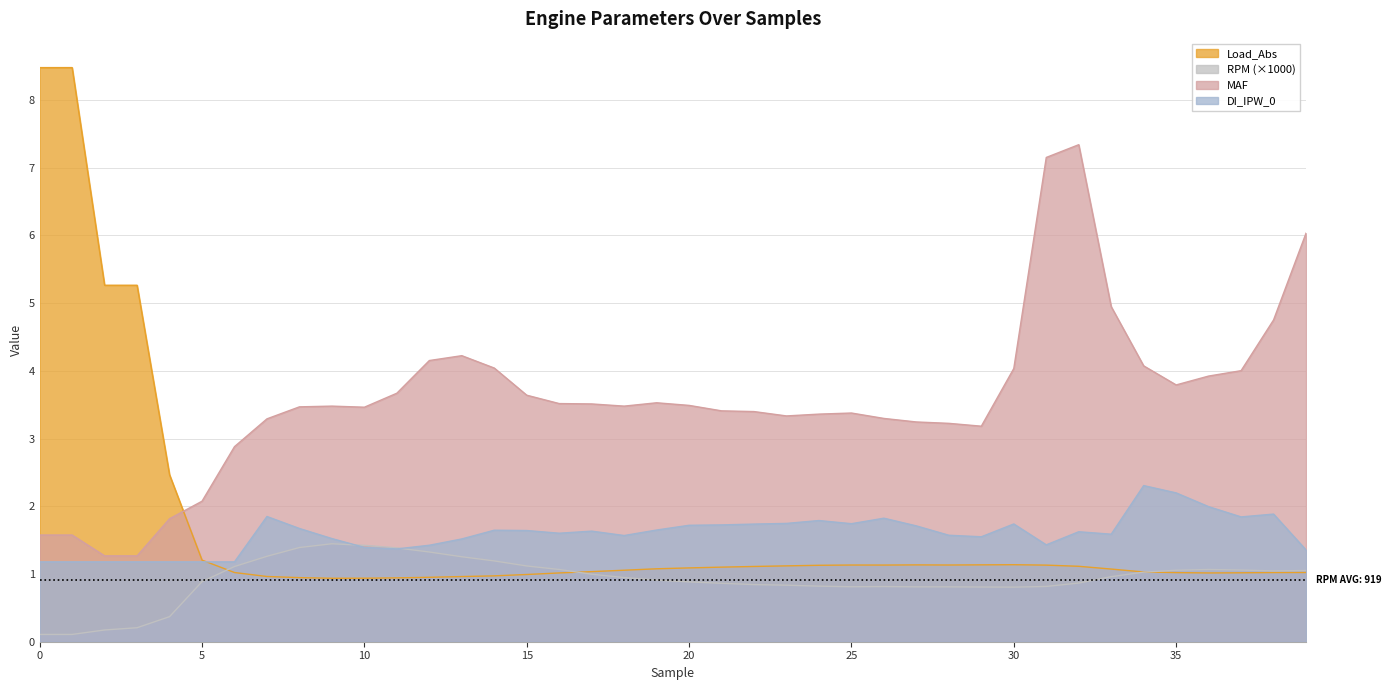

Reading right to left, what are all the values shown in this chart?

Load_Abs: 39=1.0	38=1.0	37=1.0	36=1.0	35=1.0	34=1.0	33=1.1	32=1.1	31=1.1	30=1.1	29=1.1	28=1.1	27=1.1	26=1.1	25=1.1	24=1.1	23=1.1	22=1.1	21=1.1	20=1.1	19=1.1	18=1.1	17=1.0	16=1.0	15=1.0	14=1.0	13=1.0	12=1.0	11=0.9	10=0.9	9=0.9	8=0.9	7=1.0	6=1.0	5=1.2	4=2.5	3=5.3	2=5.3	1=8.5	0=8.5
RPM: 39=1.1	38=1.0	37=1.1	36=1.1	35=1.1	34=1.0	33=1.0	32=0.9	31=0.8	30=0.8	29=0.8	28=0.8	27=0.8	26=0.8	25=0.8	24=0.8	23=0.8	22=0.8	21=0.9	20=0.9	19=0.9	18=0.9	17=1.0	16=1.1	15=1.1	14=1.2	13=1.3	12=1.3	11=1.4	10=1.4	9=1.4	8=1.4	7=1.3	6=1.1	5=0.9	4=0.4	3=0.2	2=0.2	1=0.1	0=0.1
MAF: 39=6.0	38=4.8	37=4.0	36=3.9	35=3.8	34=4.1	33=4.9	32=7.3	31=7.2	30=4.0	29=3.2	28=3.2	27=3.2	26=3.3	25=3.4	24=3.4	23=3.3	22=3.4	21=3.4	20=3.5	19=3.5	18=3.5	17=3.5	16=3.5	15=3.6	14=4.0	13=4.2	12=4.2	11=3.7	10=3.5	9=3.5	8=3.5	7=3.3	6=2.9	5=2.1	4=1.8	3=1.3	2=1.3	1=1.6	0=1.6
DI_IPW_0: 39=1.4	38=1.9	37=1.8	36=2.0	35=2.2	34=2.3	33=1.6	32=1.6	31=1.4	30=1.7	29=1.5	28=1.6	27=1.7	26=1.8	25=1.7	24=1.8	23=1.7	22=1.7	21=1.7	20=1.7	19=1.6	18=1.6	17=1.6	16=1.6	15=1.6	14=1.6	13=1.5	12=1.4	11=1.4	10=1.4	9=1.5	8=1.7	7=1.8	6=1.2	5=1.2	4=1.2	3=1.2	2=1.2	1=1.2	0=1.2